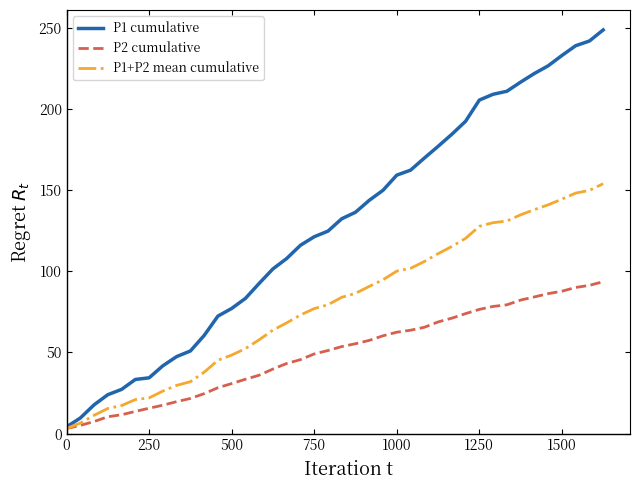

What is the difference between the maximum and minimum values in the P2 cumulative series?

90.5